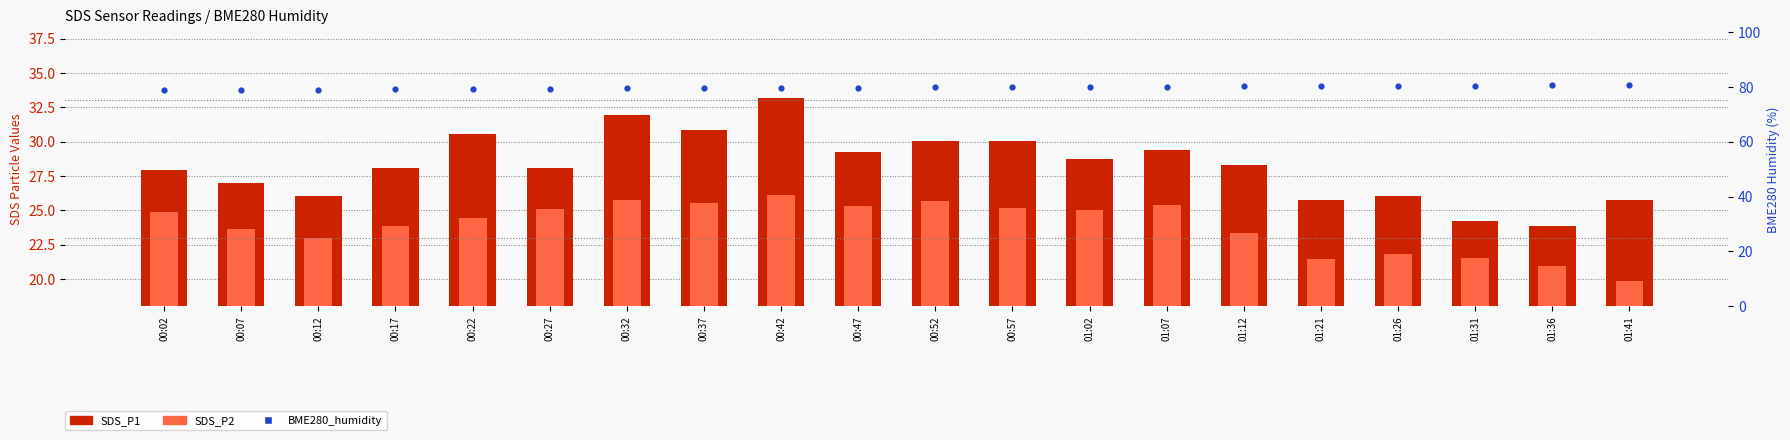

At which category is the sum across all series the highest?

00:42